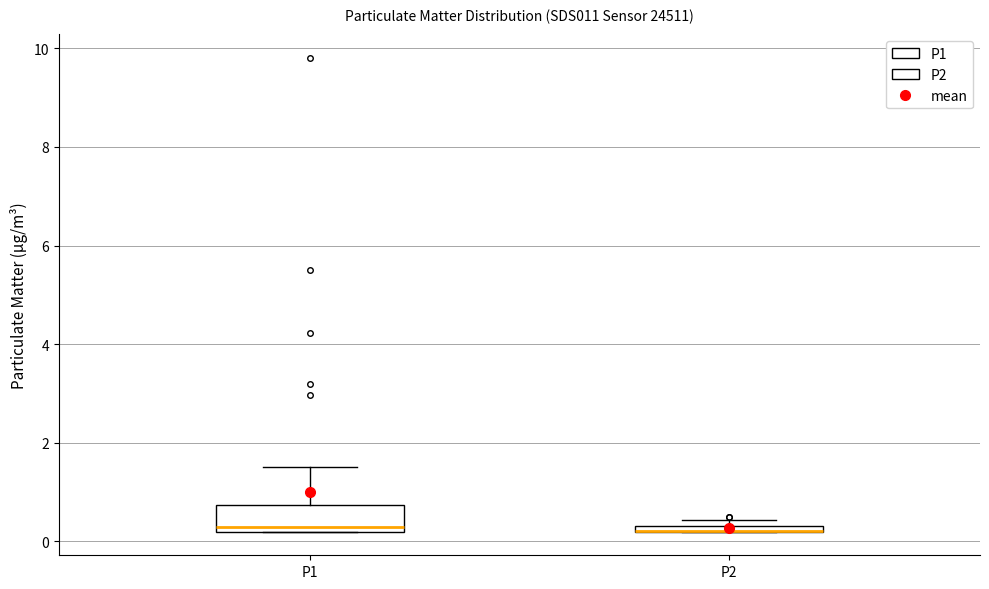

Comparing the boxes themselves (not the whiskers), which one is the tallest?

P1